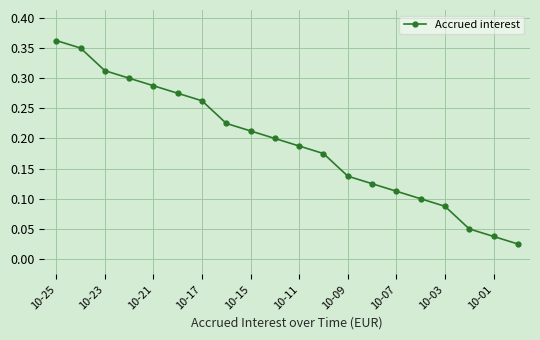

What is the sum of all values?

3.8